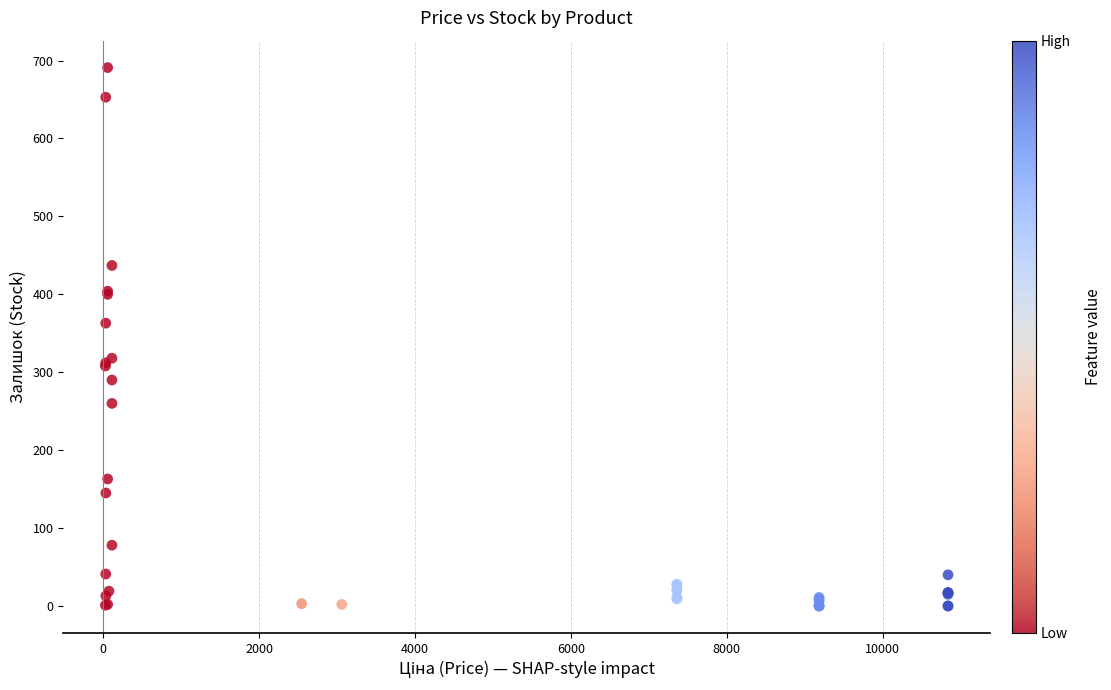

What Y value in the scatter plot is closest to 345?

363